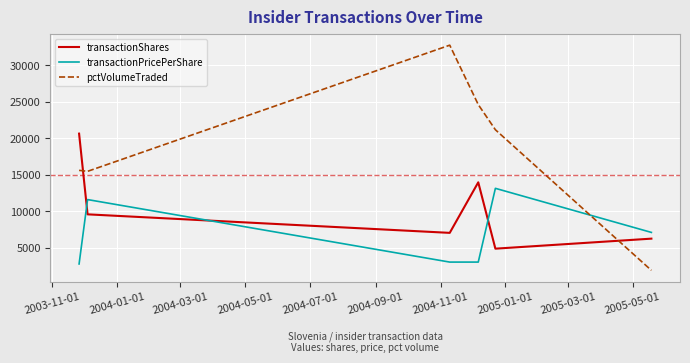

List the series in order of their peak value, highest first.

pctVolumeTraded, transactionShares, transactionPricePerShare